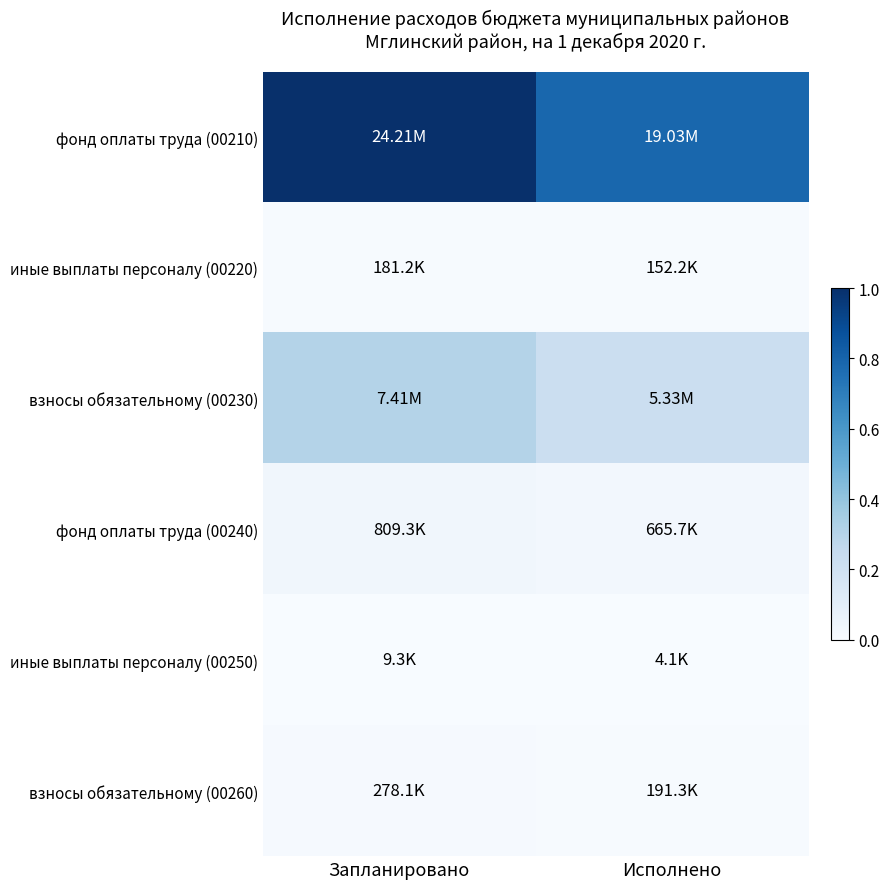

Reading left to right, extract all data points from this chart.

фонд оплаты труда (00210): Запланировано=1.0	Исполнено=0.8
иные выплаты персоналу (00220): Запланировано=0.0	Исполнено=0.0
взносы обязательному (00230): Запланировано=0.3	Исполнено=0.2
фонд оплаты труда (00240): Запланировано=0.0	Исполнено=0.0
иные выплаты персоналу (00250): Запланировано=0.0	Исполнено=0.0
взносы обязательному (00260): Запланировано=0.0	Исполнено=0.0